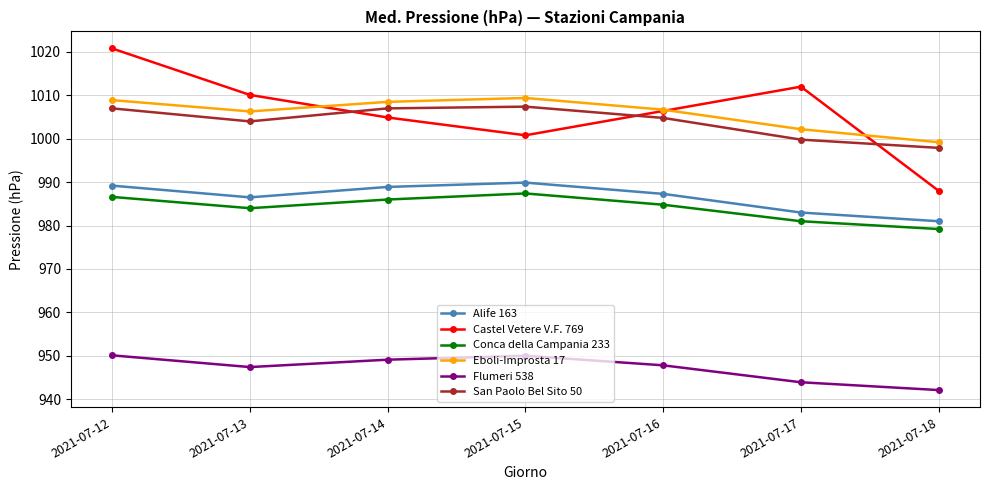

What is the difference between the Conca della Campania 233 values at 2021-07-15 and 2021-07-12?

0.8